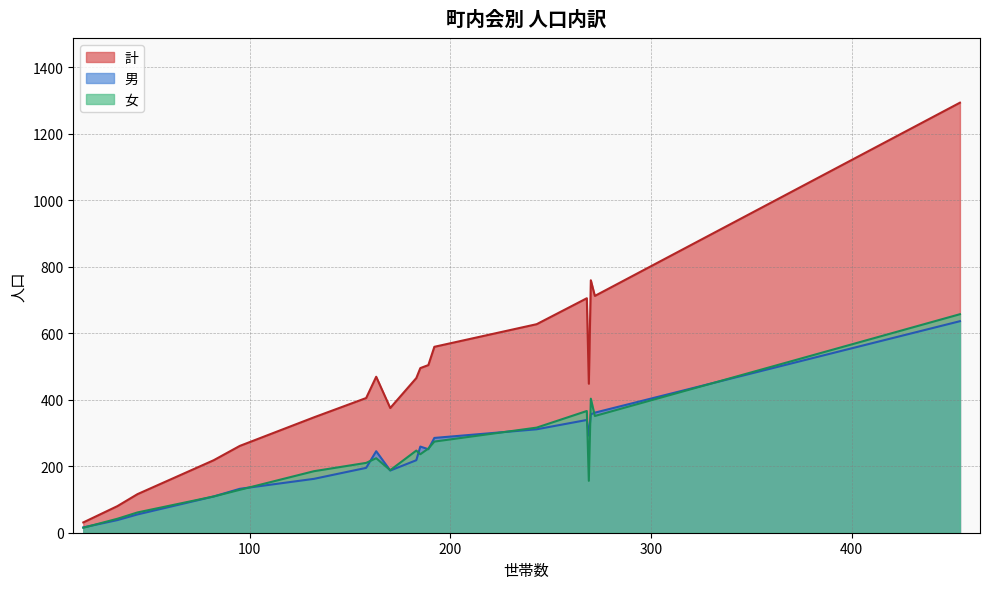

What is the lowest value of the 計 series?

31